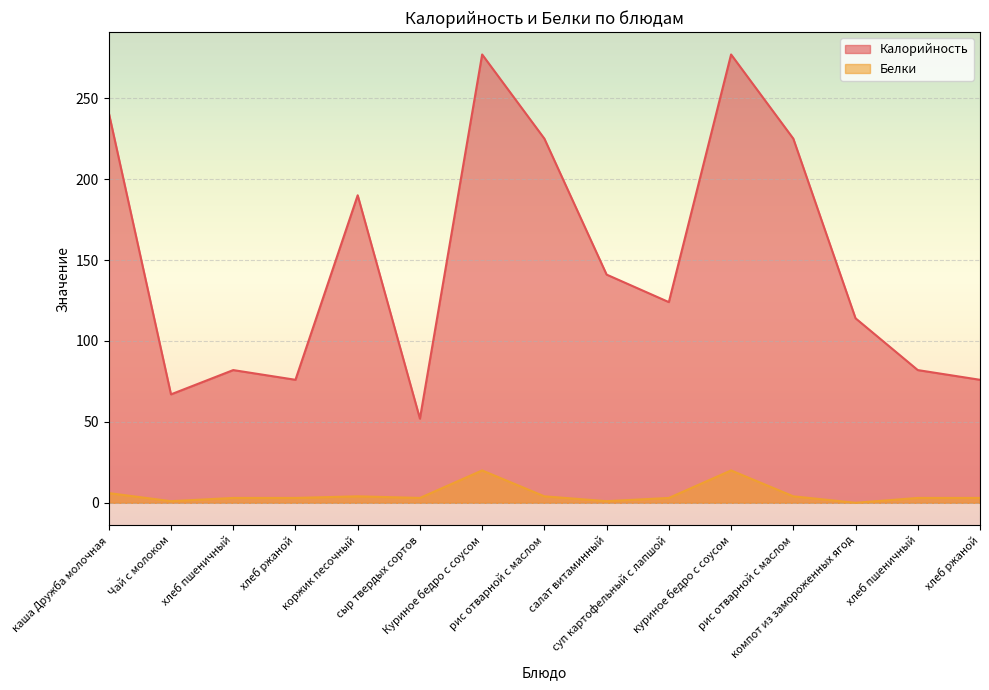

How many lines are shown in the chart?

2